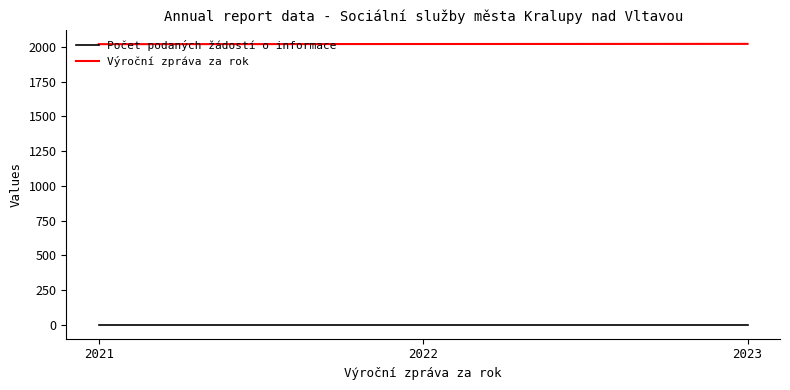

Does the chart display data point markers on the line(s)?

No